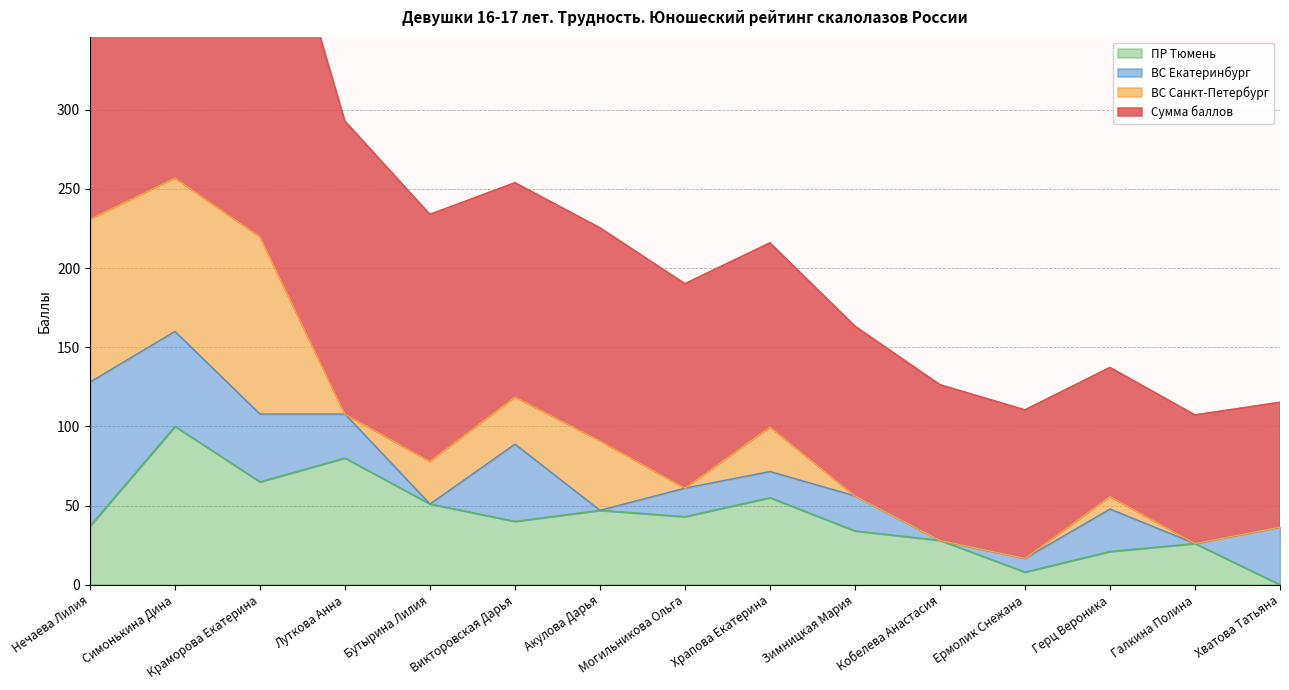

True or false: ПР Тюмень and Сумма баллов intersect in this chart.

False